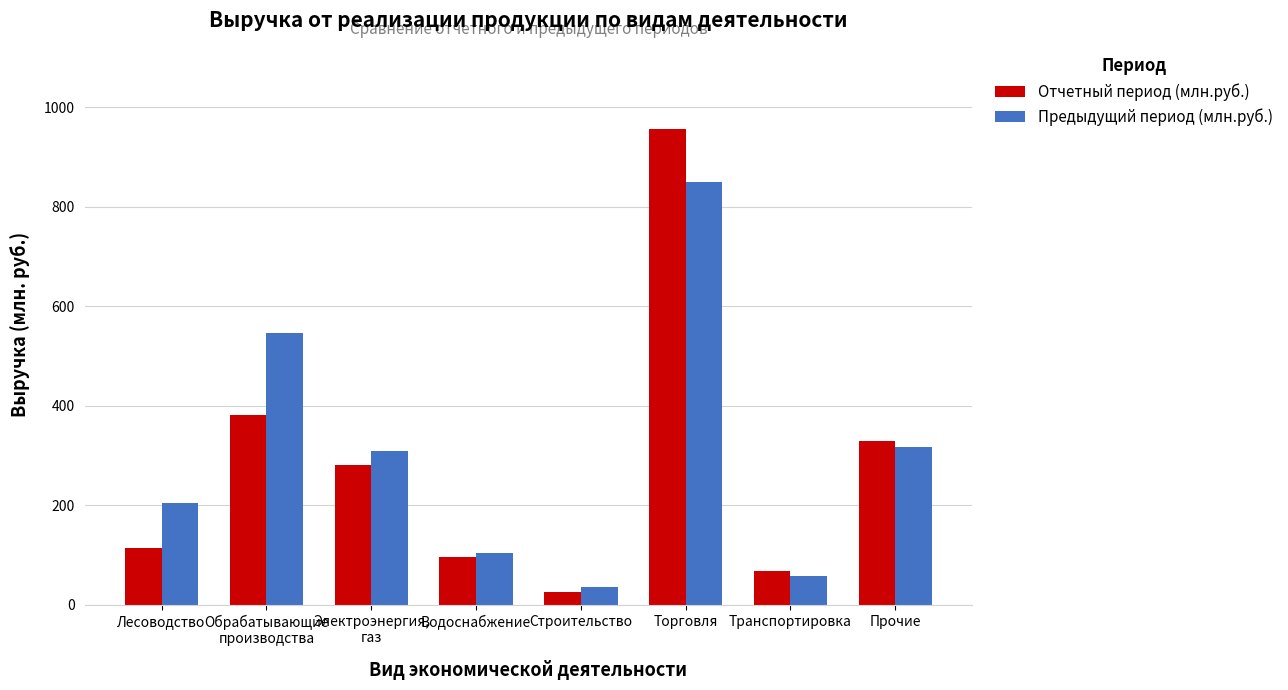

How many data points in Отчетный период (млн.руб.) are above 282?

4